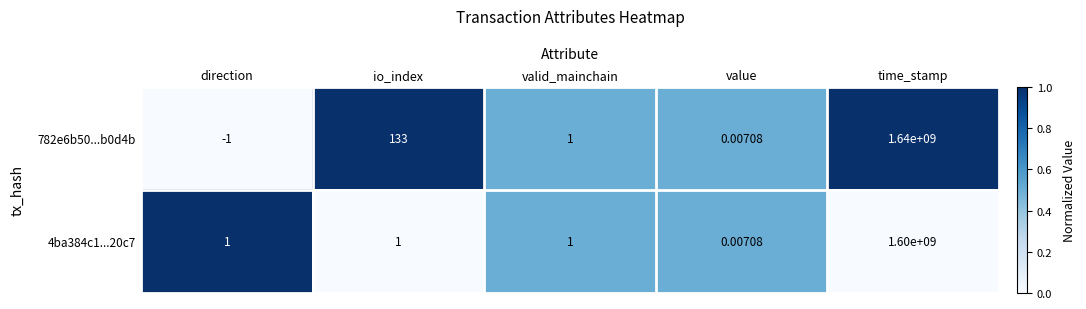

Rank the categories by 782e6b50...b0d4b value from highest to lowest.

time_stamp, io_index, valid_mainchain, value, direction